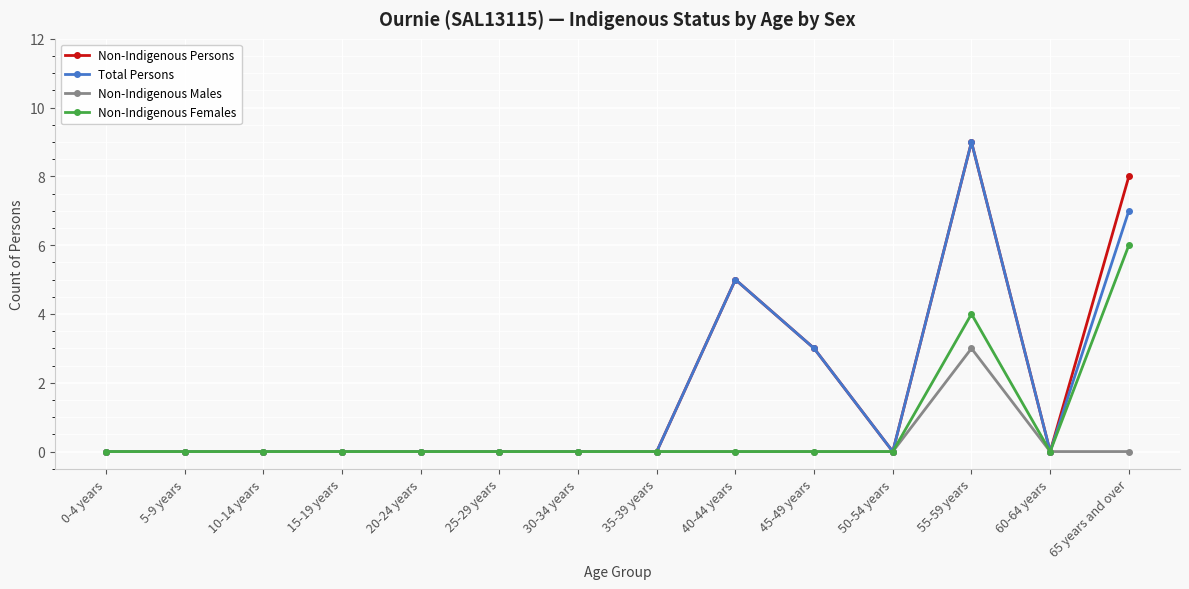

At which category is the sum across all series the highest?

55-59 years